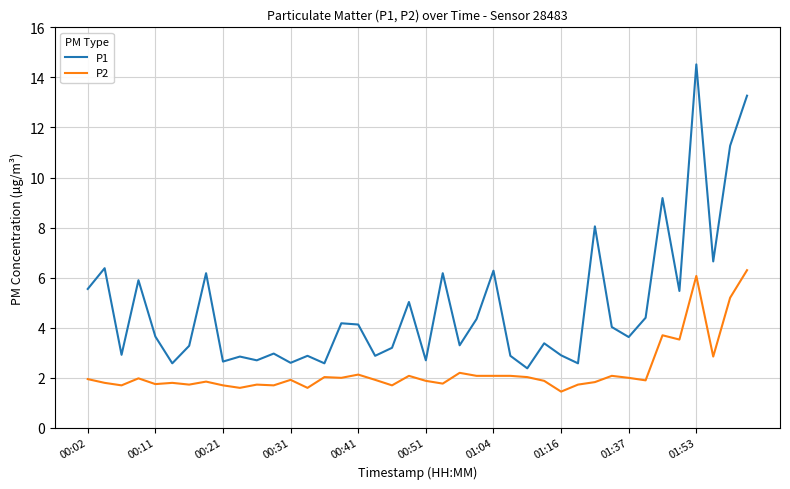

What is the highest value of the P1 series?

14.5